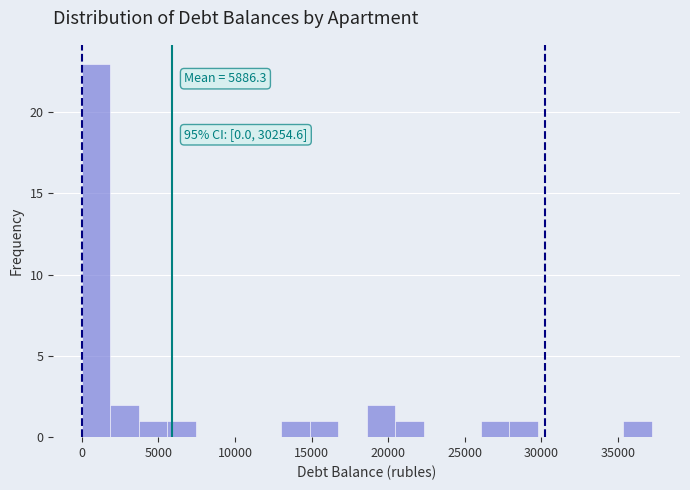

Around what value on the x-axis is the tallest bar? Give the approximate position of its centre, as read against the axis.

1000